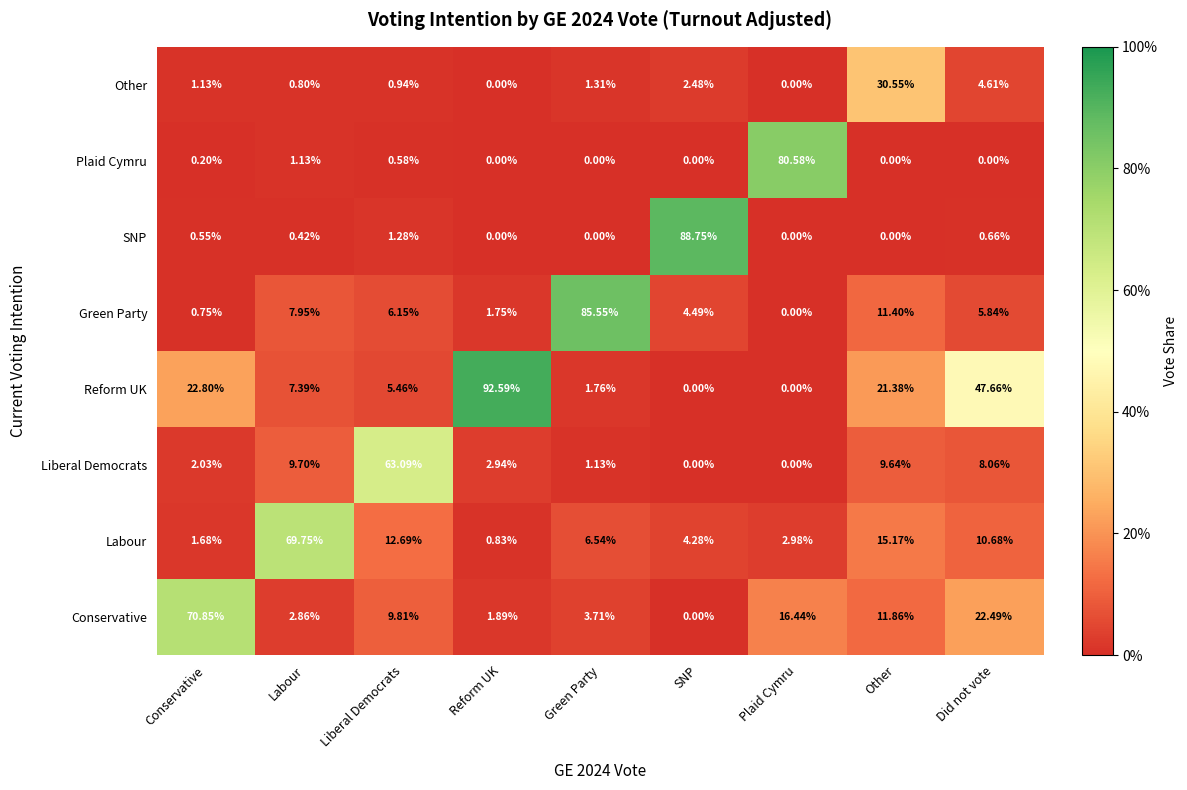

Which series has the largest total across all categories?

Reform UK